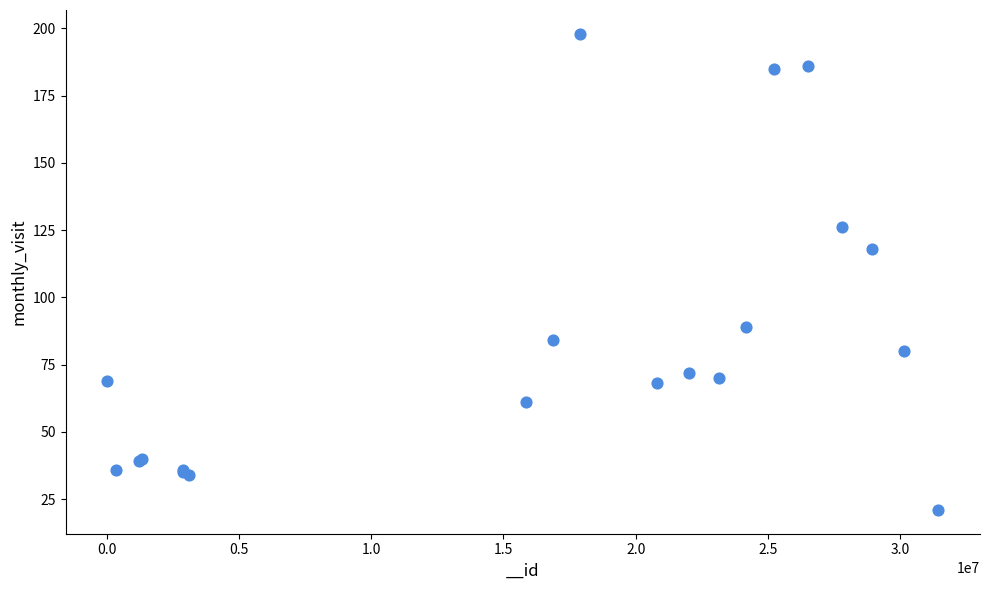

What Y value in the scatter plot is closest to 109?

118